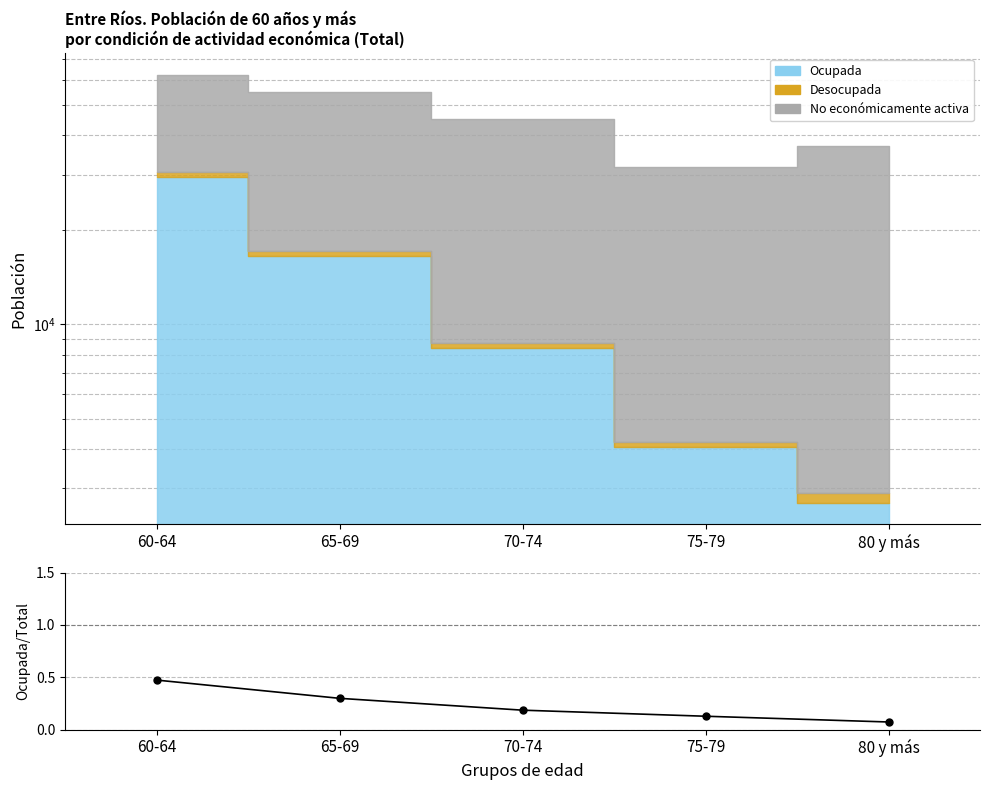

What position from the right is 70-74?

3